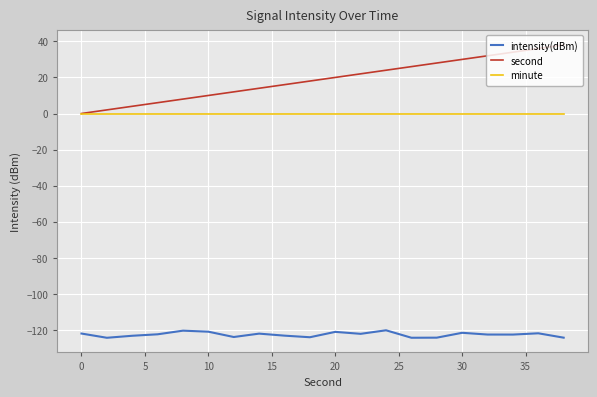

In intensity(dBm), how many points are higher than both neighbors (excluding endpoints)?

6